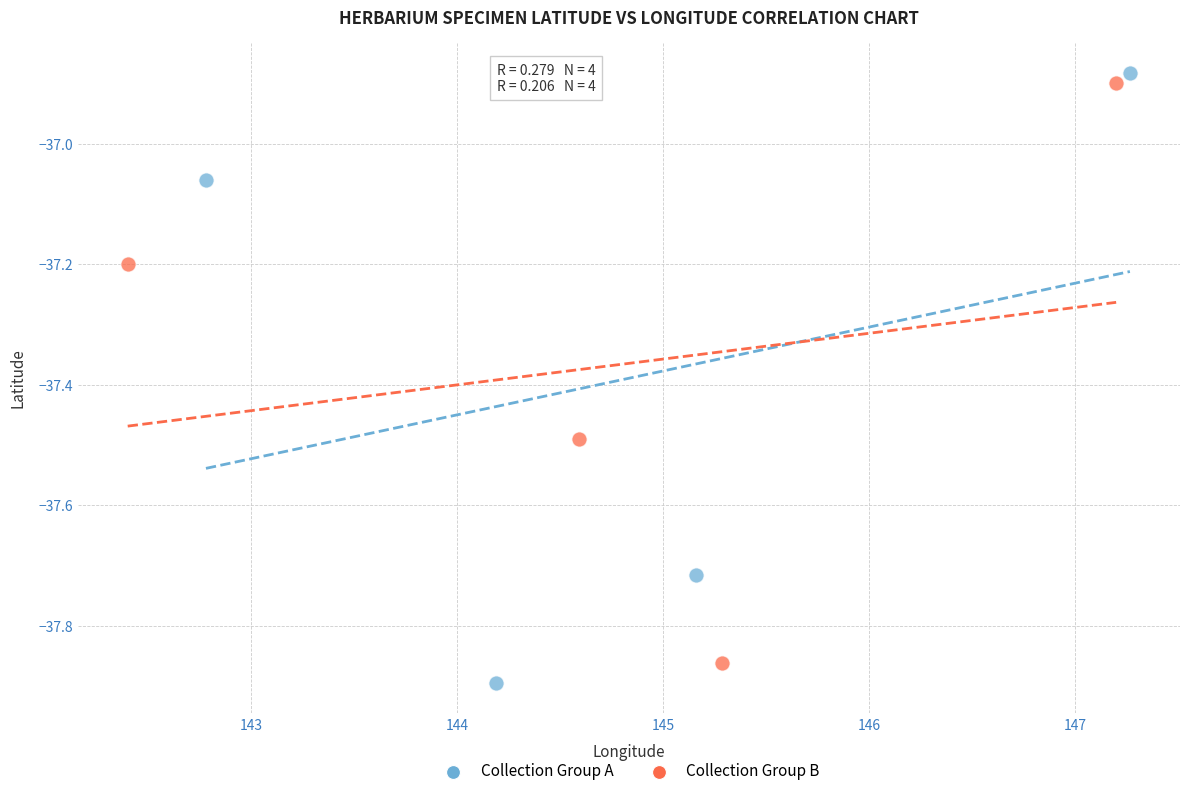

Which series reaches the minimum Y coordinate?

Collection Group A